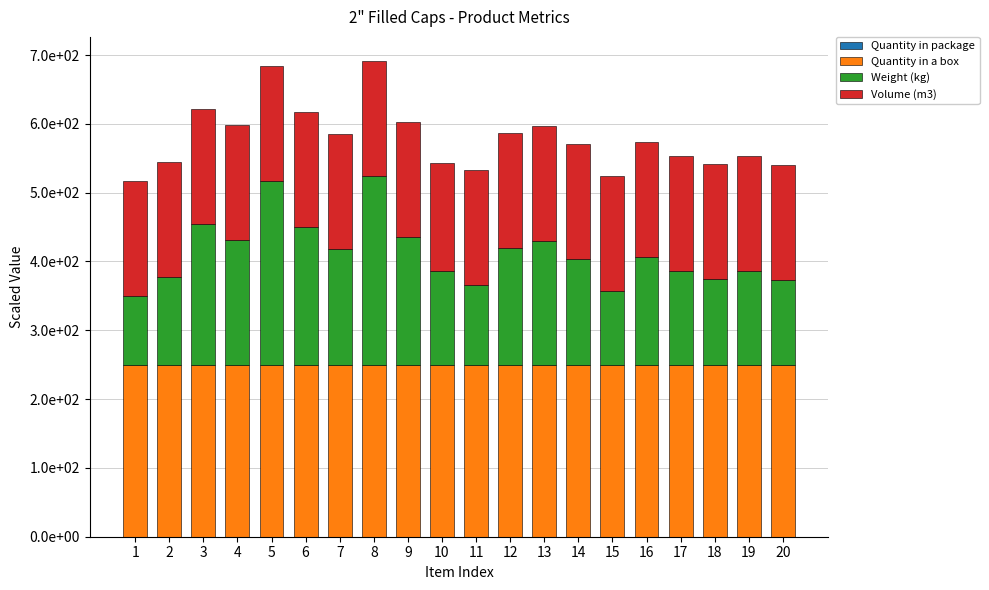

Does the chart contain stacked bars?

Yes